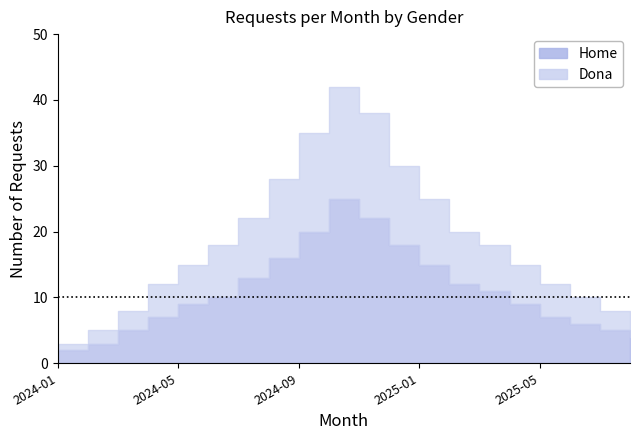

What is the label of the 7th point from the right?

2025-02